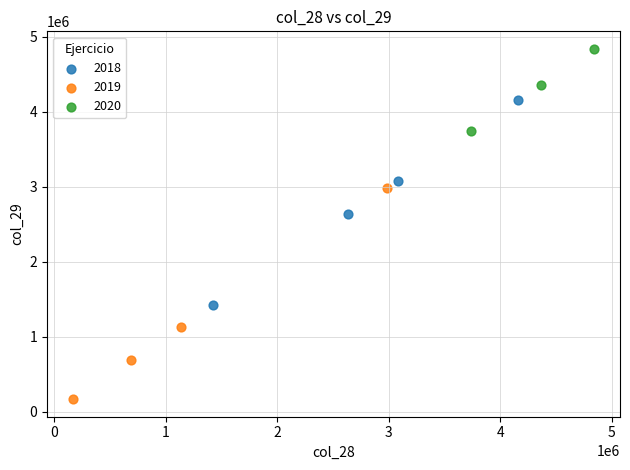

Which series reaches the maximum Y coordinate?

2020